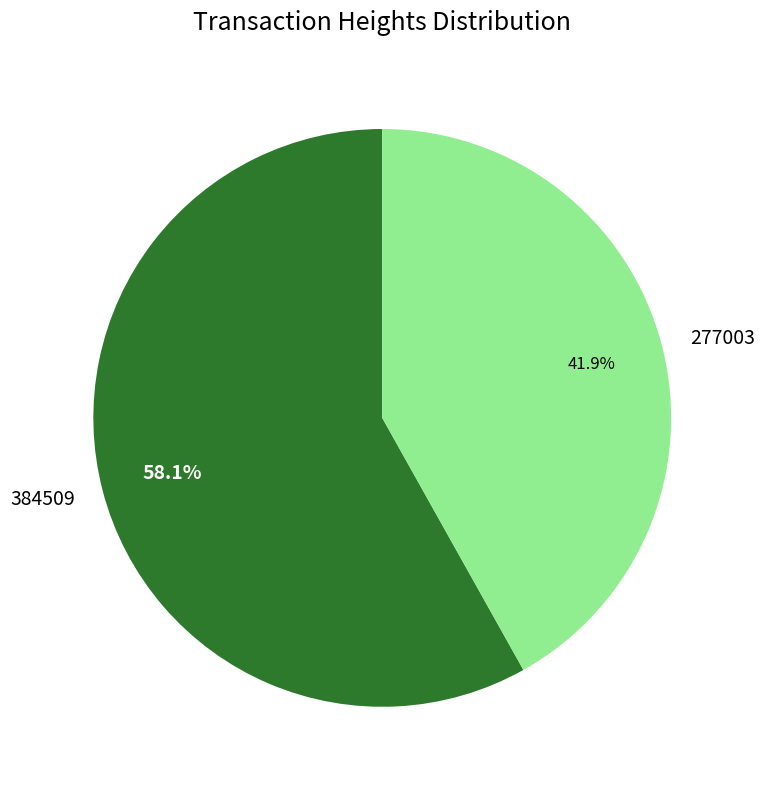

To the nearest percent, what percentage of the pie is 277003?

42%